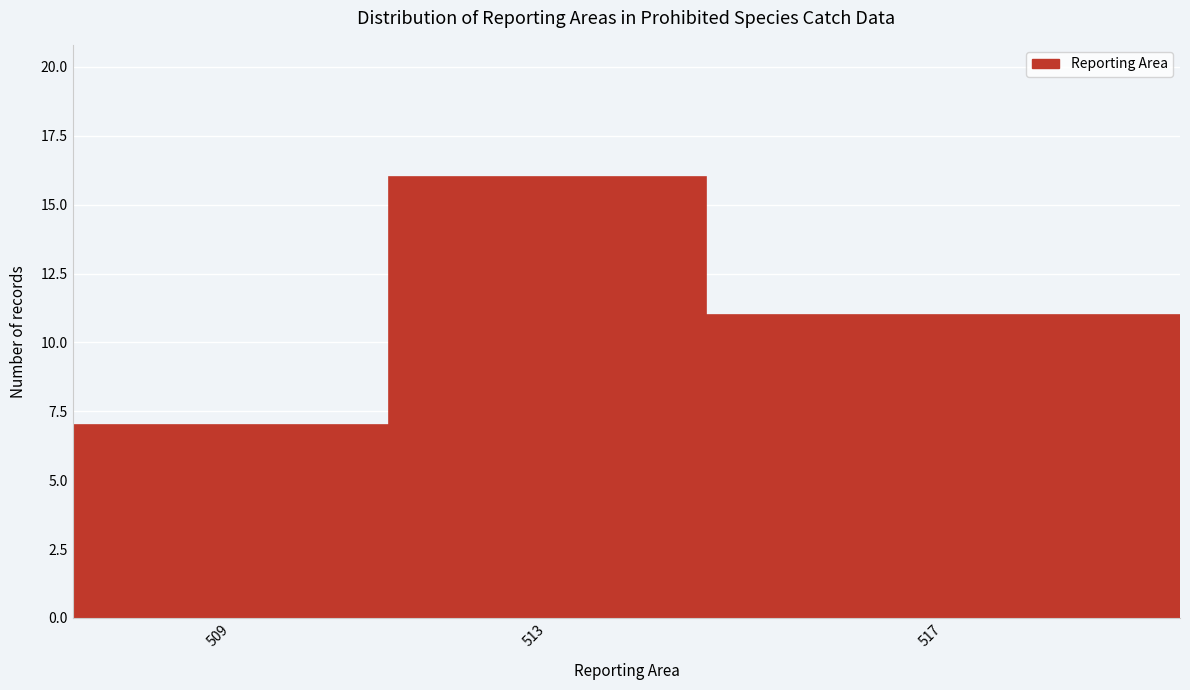

Reading left to right, list all the values displayed in this chart.

7	16	11